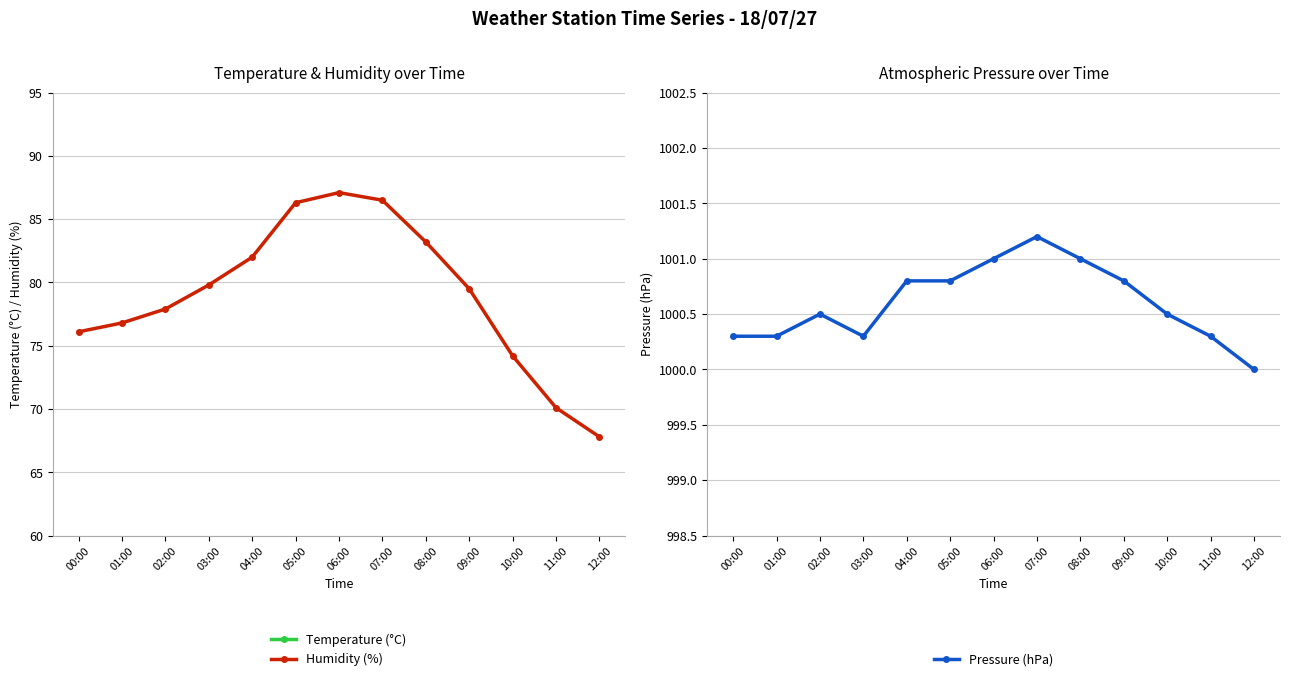

At which label does Humidity (%) first exceed 79?

03:00